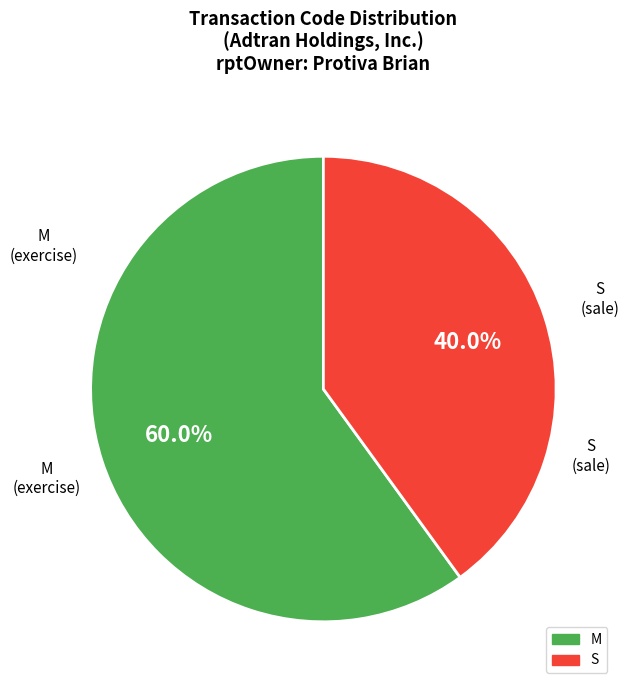

Which category accounts for the majority?

M